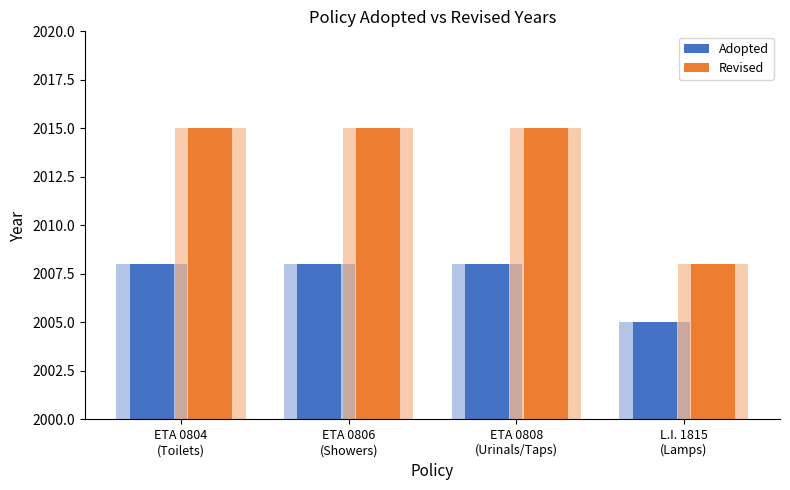

Rank the series by their maximum value, from highest to lowest.

Revised, Adopted